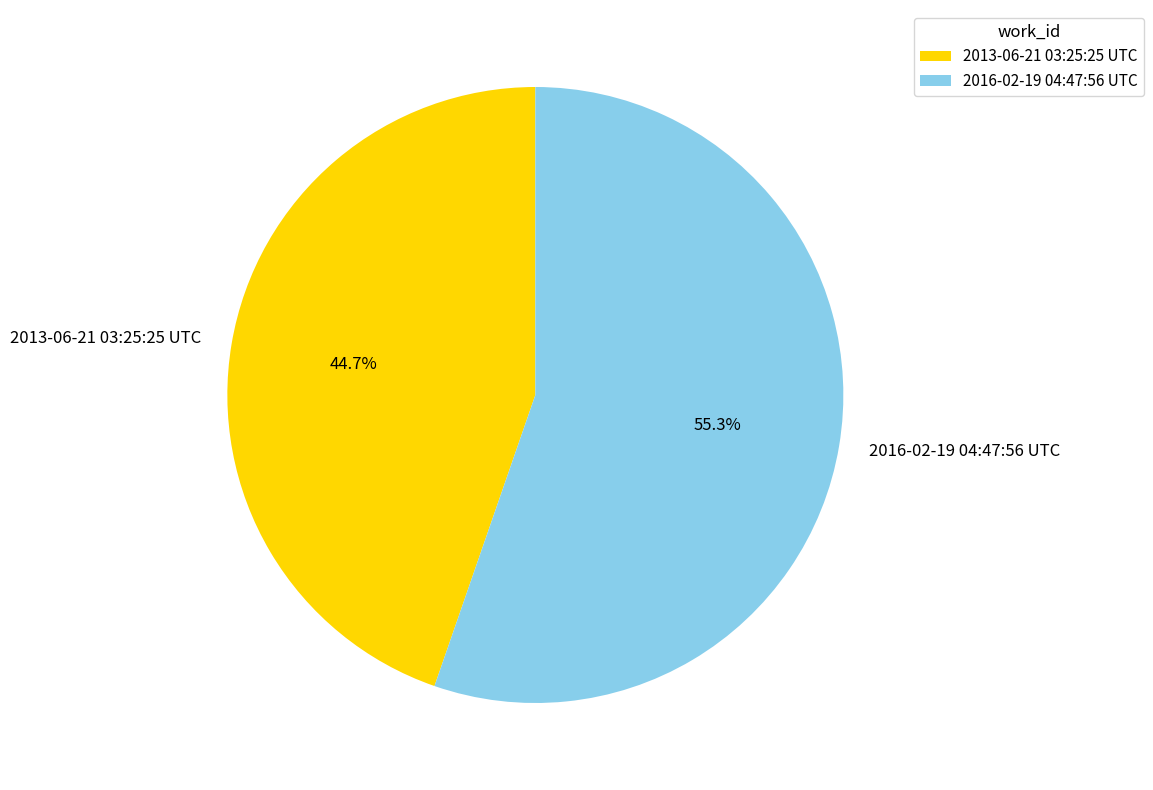

To the nearest percent, what portion does 2013-06-21 03:25:25 UTC represent?

45%